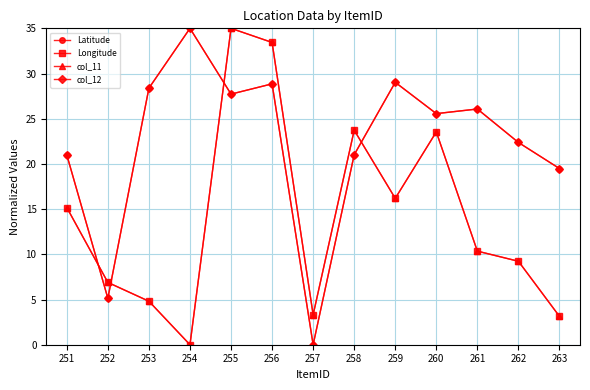

True or false: col_11 has more than 1 interior local peaks.

True